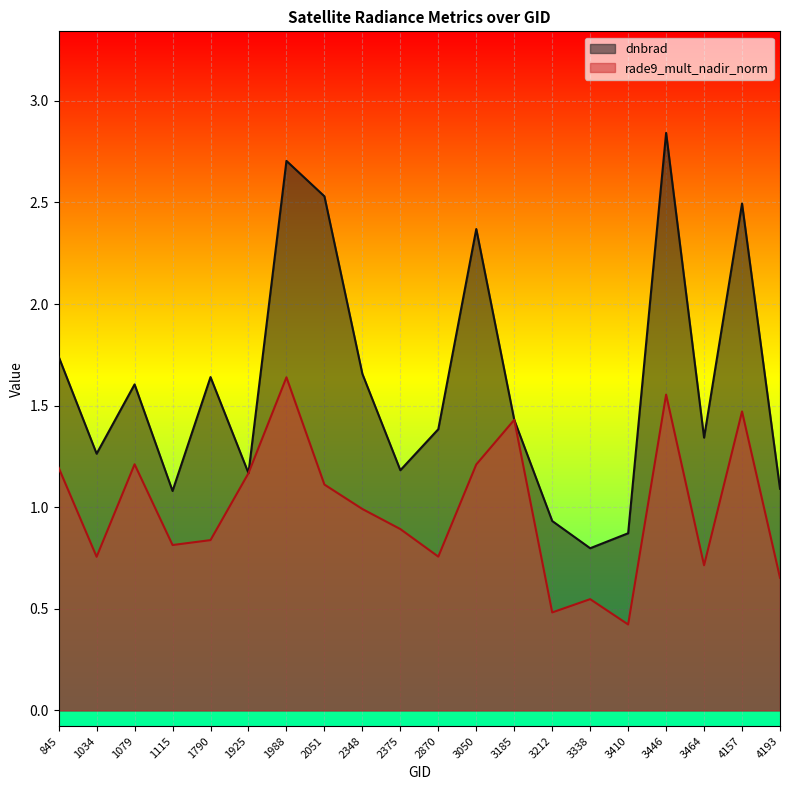

What is the minimum value for rade9_mult_nadir_norm?

0.4